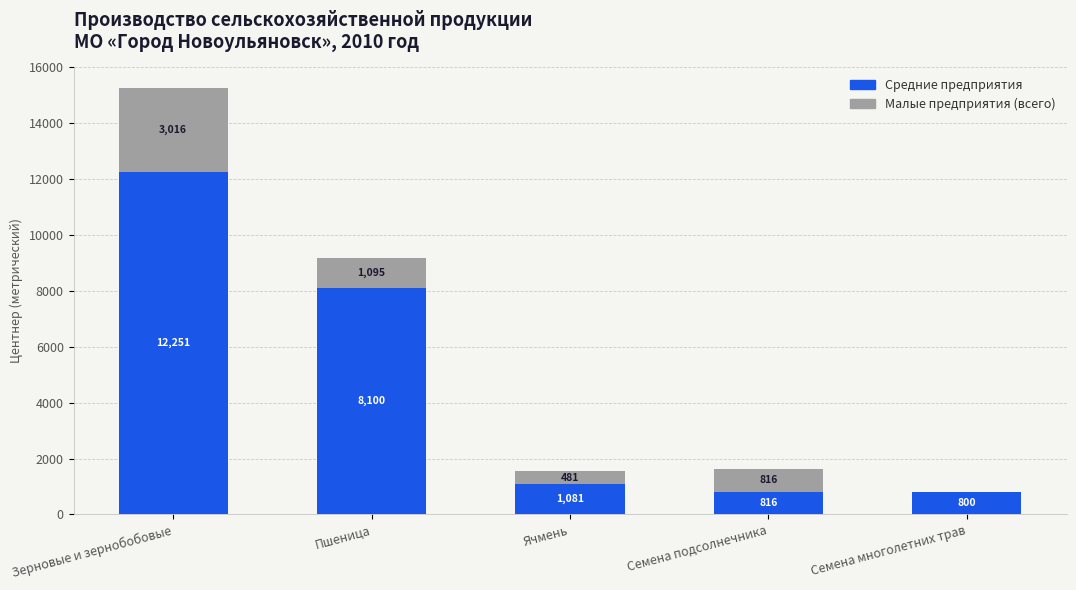

What is the approximate value of Средние предприятия at Пшеница, to the nearest 100?

8100